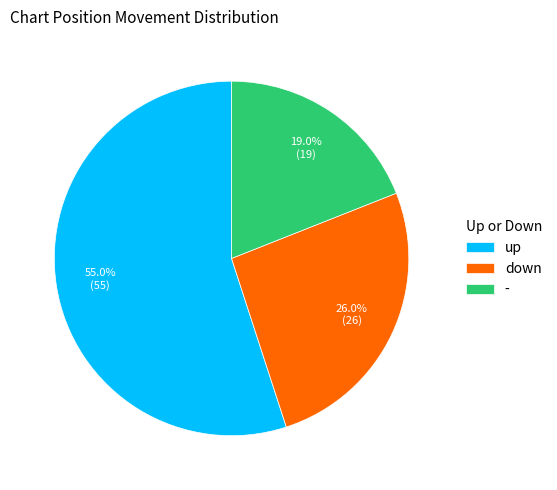

Is there any slice that represents more than half of the pie?

Yes